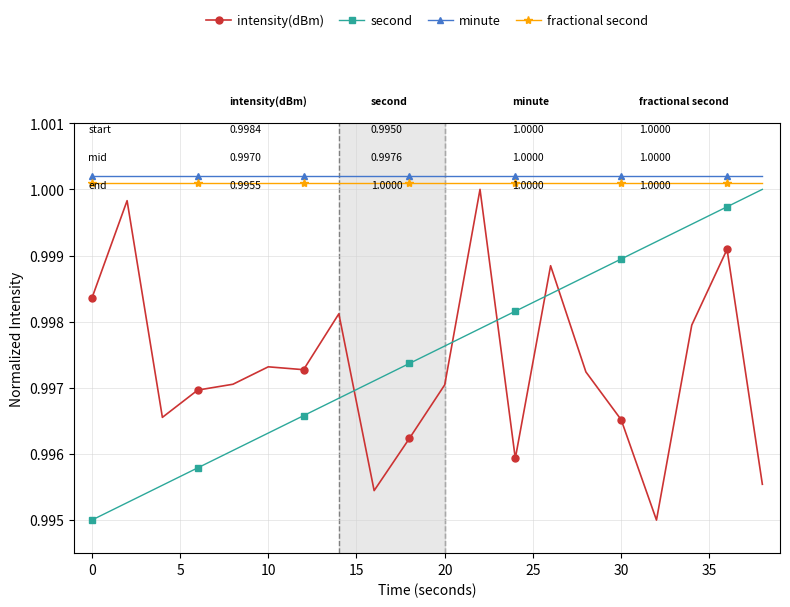

What is the sum of all minute values?

20.0